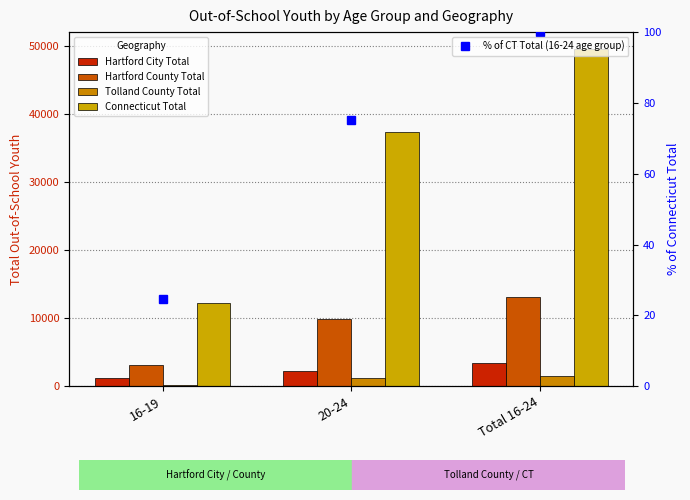

Where does the Connecticut Total series first go above 37288?

Total 16-24